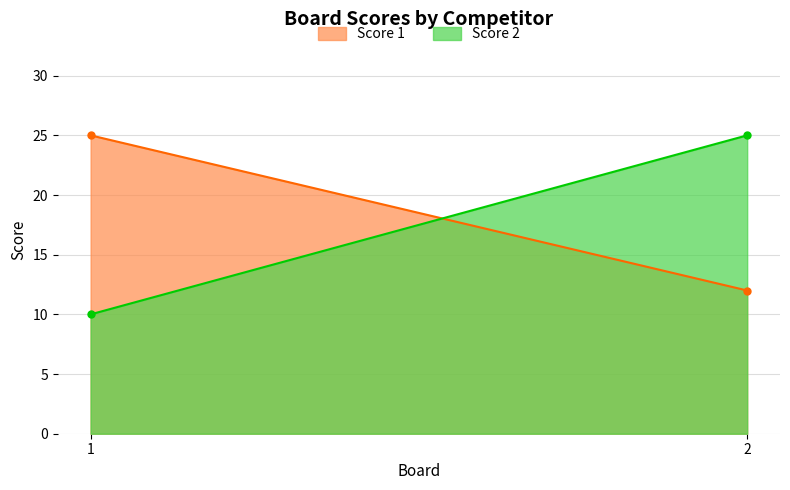

True or false: Score 2 has a value of 10 at 1.

True